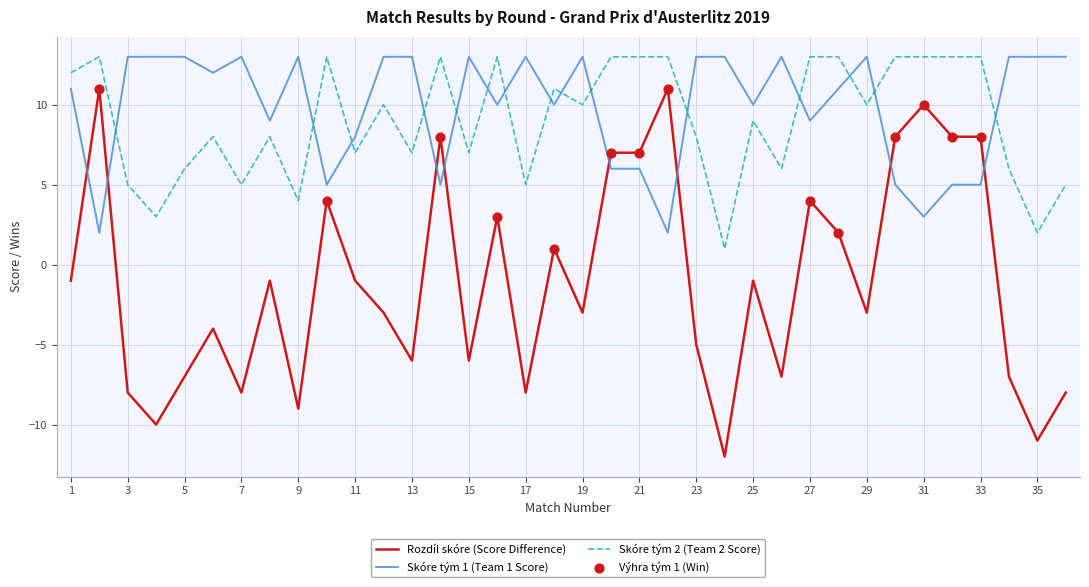

Which series has the largest range (max minus min)?

Rozdíl skóre (Score Difference)